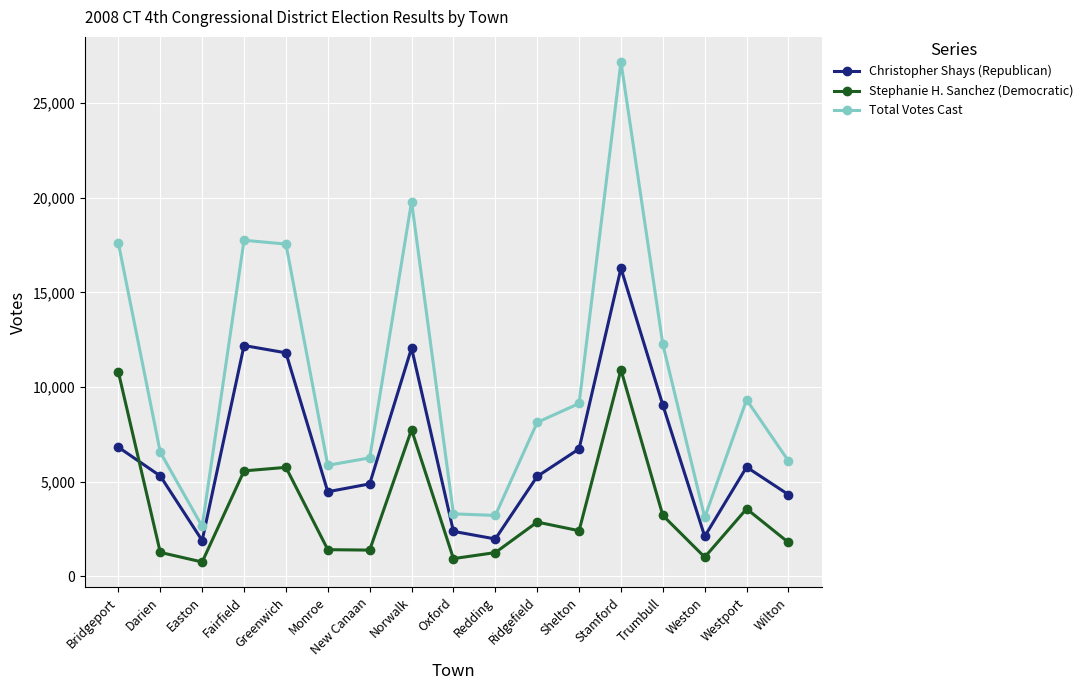

What is the value of the Christopher Shays (Republican) point at the 11th from the left?

5270